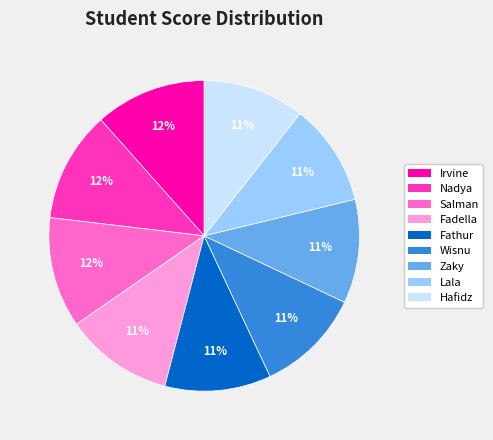

Is there a majority slice in this chart?

No